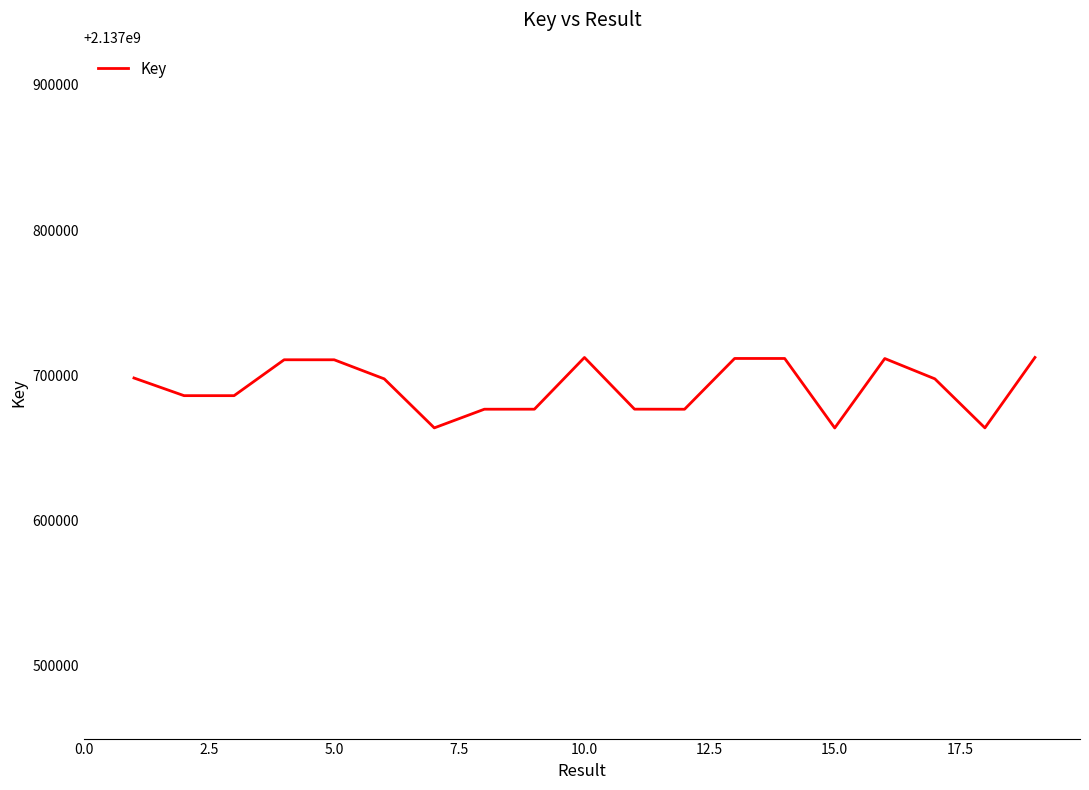

What is the smallest value displayed?

2137663803